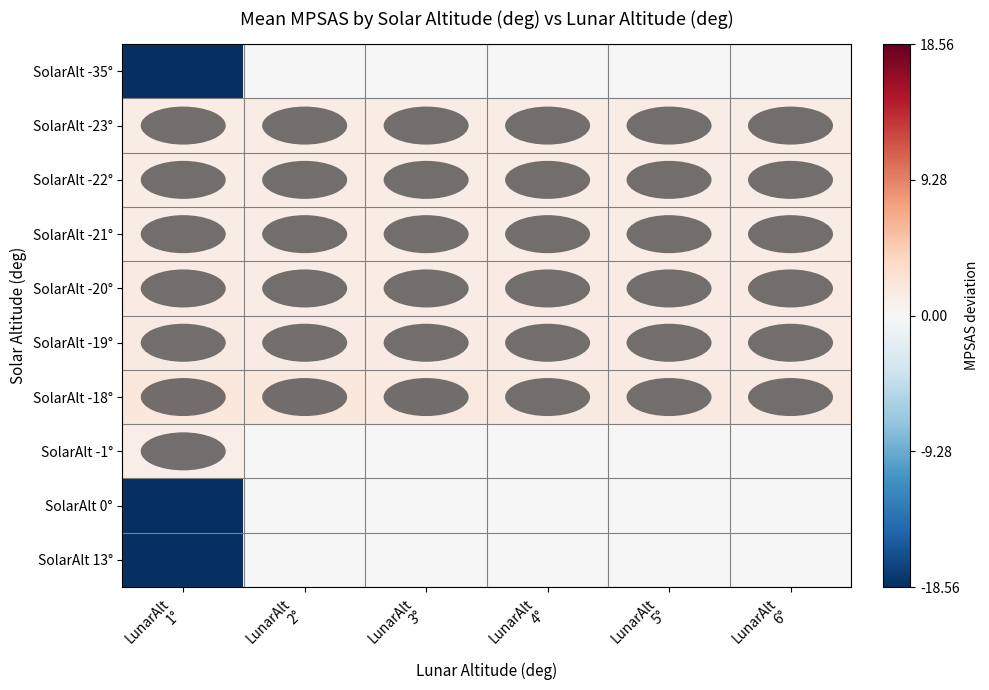

What is the smallest value displayed?

-18.6